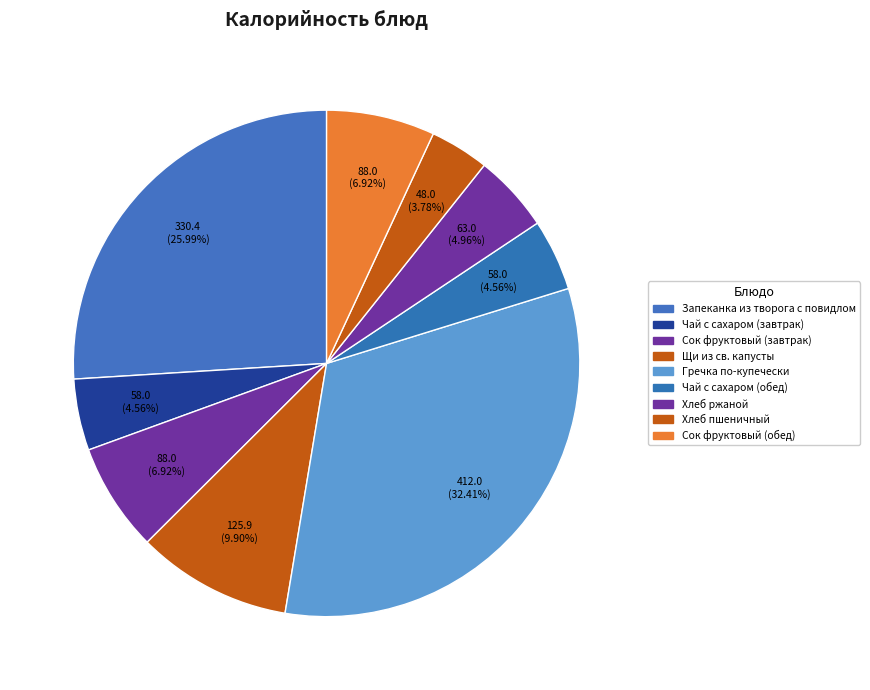

Is it true that Чай с сахаром (завтрак) is 5% of the pie?

True